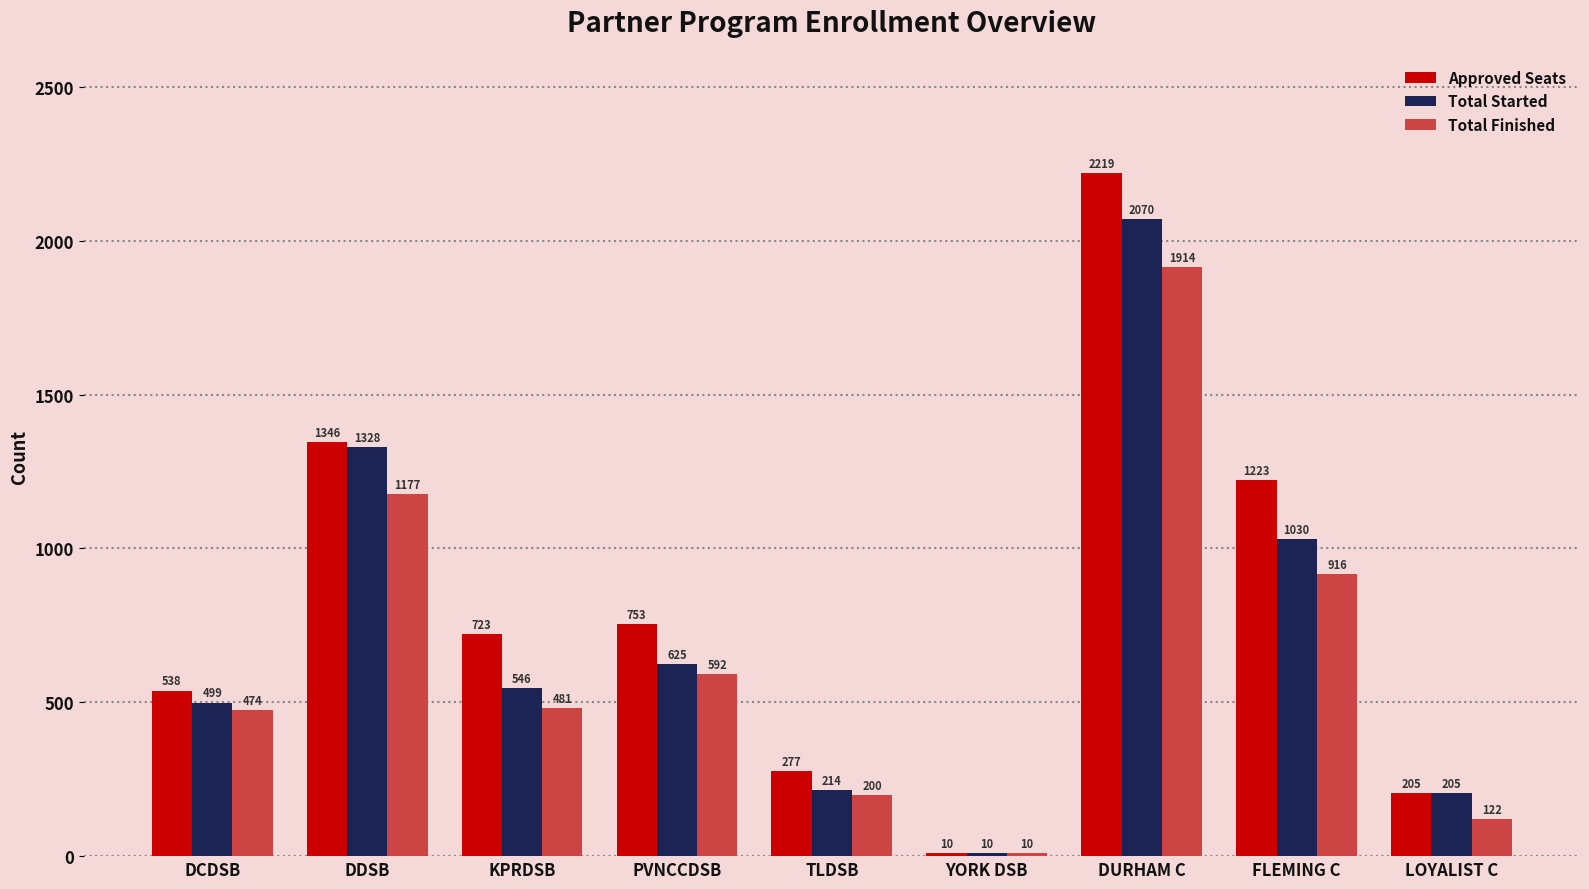

How many bars are there in total?

27